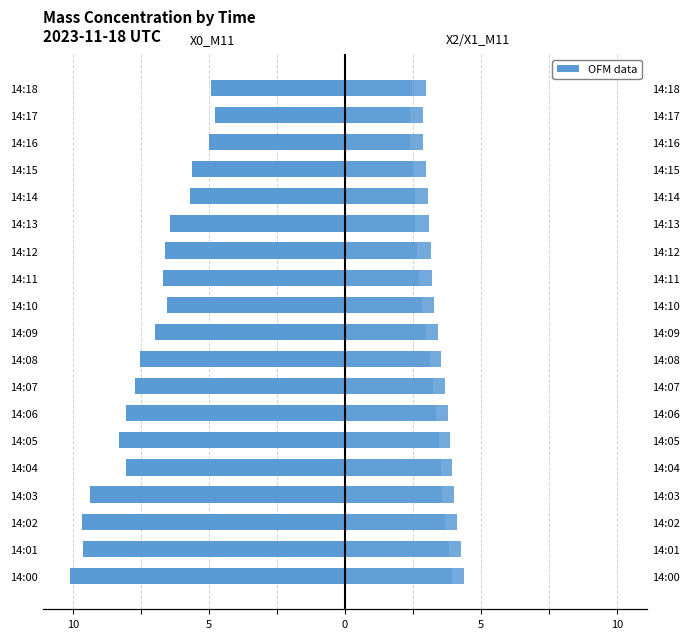

Reading left to right, what are all the values shown in this chart?

X0_M11: -10.1	-9.6	-9.7	-9.4	-8.1	-8.3	-8.0	-7.7	-7.5	-7.0	-6.5	-6.7	-6.6	-6.4	-5.7	-5.6	-5.0	-4.8	-4.9
X2_M11: 4.4	4.3	4.1	4.0	3.9	3.9	3.8	3.7	3.5	3.4	3.3	3.2	3.1	3.1	3.0	3.0	2.9	2.9	3.0
X1_M11: 4.0	3.8	3.7	3.6	3.5	3.5	3.4	3.2	3.1	3.0	2.8	2.7	2.6	2.6	2.6	2.5	2.4	2.4	2.5